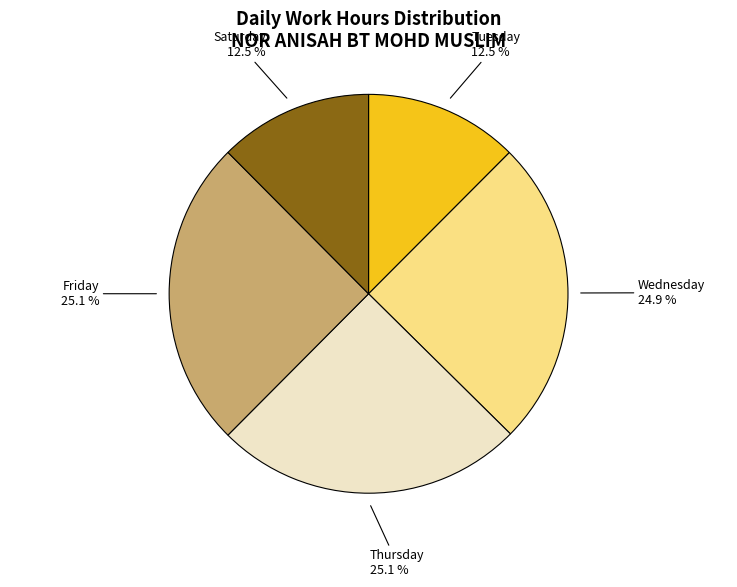

Is there any slice that represents more than half of the pie?

No